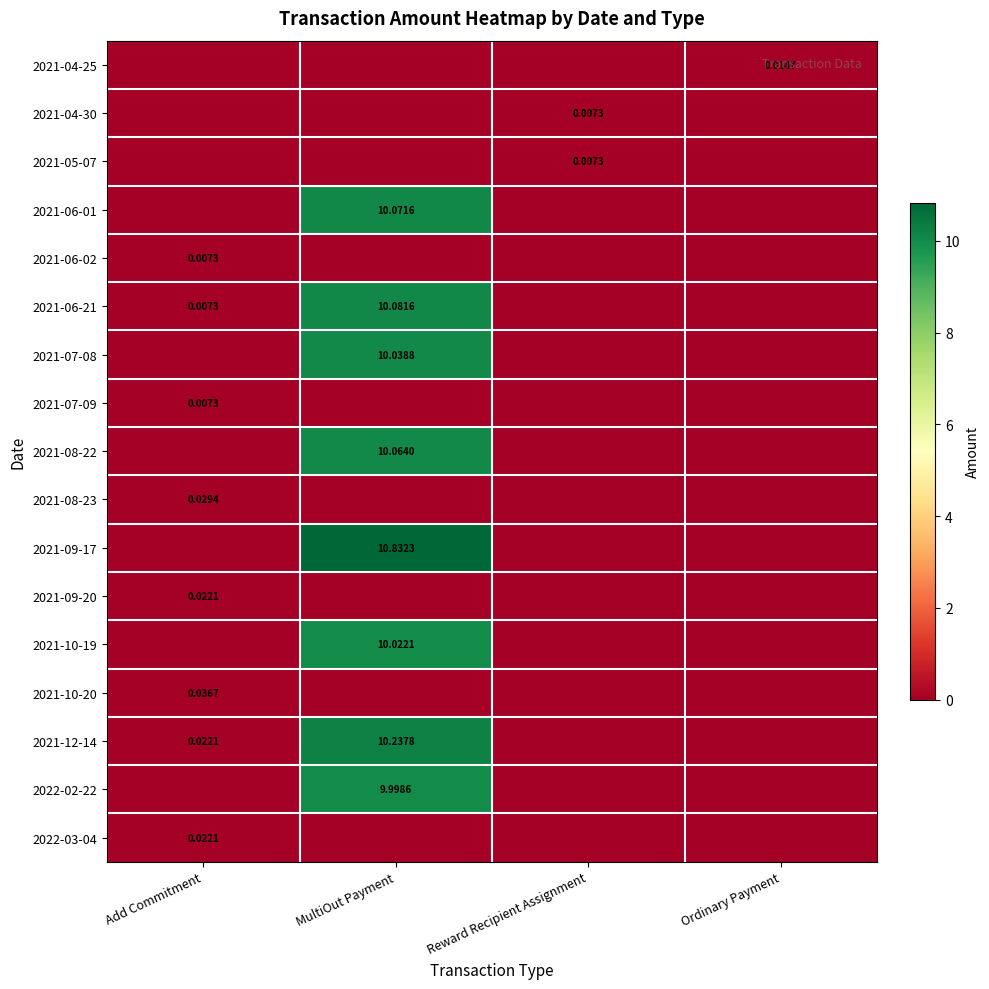

Is it true that 2021-10-20 equals 0.0 at Add Commitment?

True